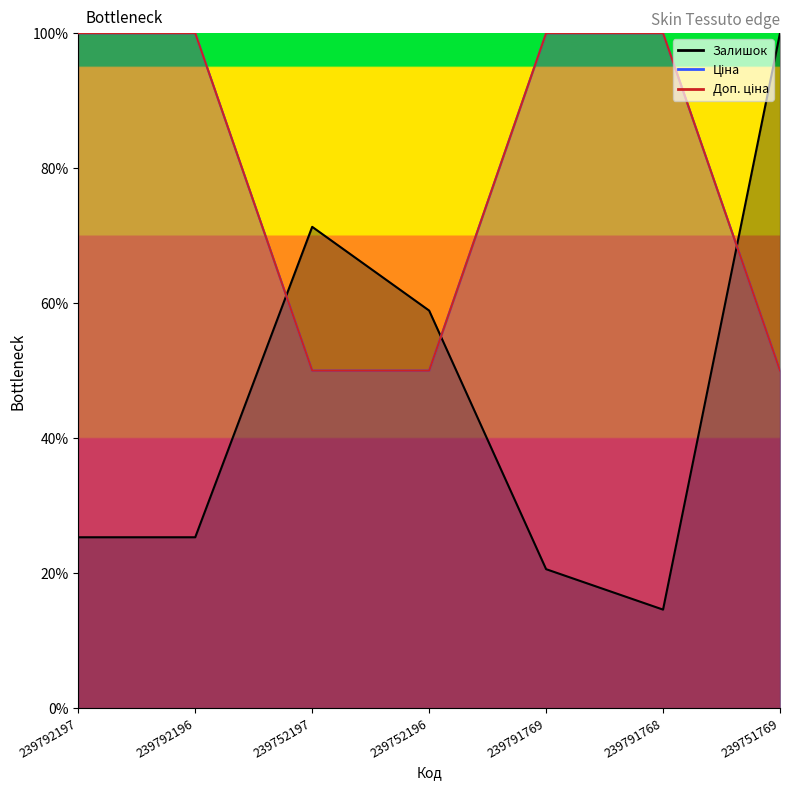

How many times do Доп. ціна and Залишок cross each other?

3